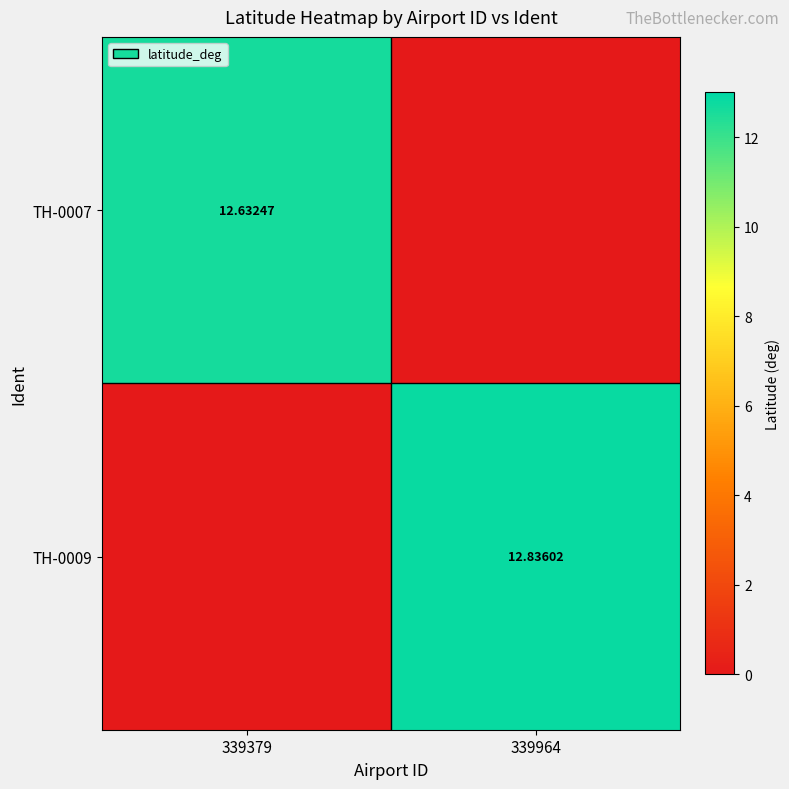

Is the value of TH-0009 at 339964 greater than the value of TH-0007 at 339379?

Yes